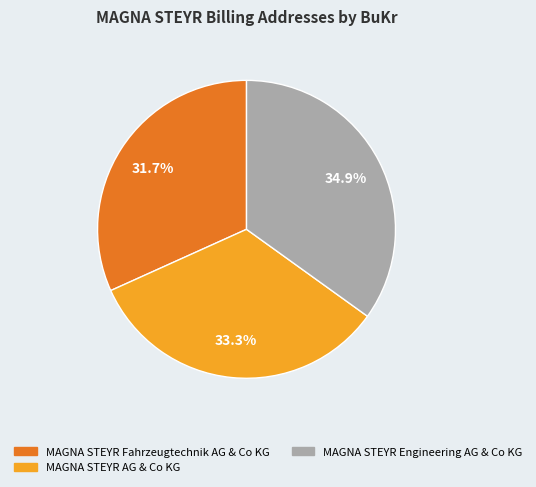

To the nearest percent, what is the combined percentage of MAGNA STEYR AG & Co KG and MAGNA STEYR Fahrzeugtechnik AG & Co KG?

65%